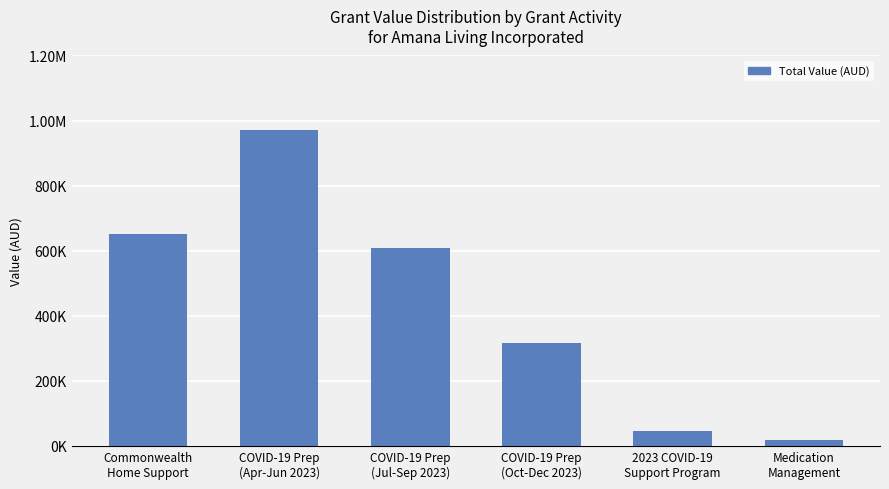

Are the bars horizontal?

No